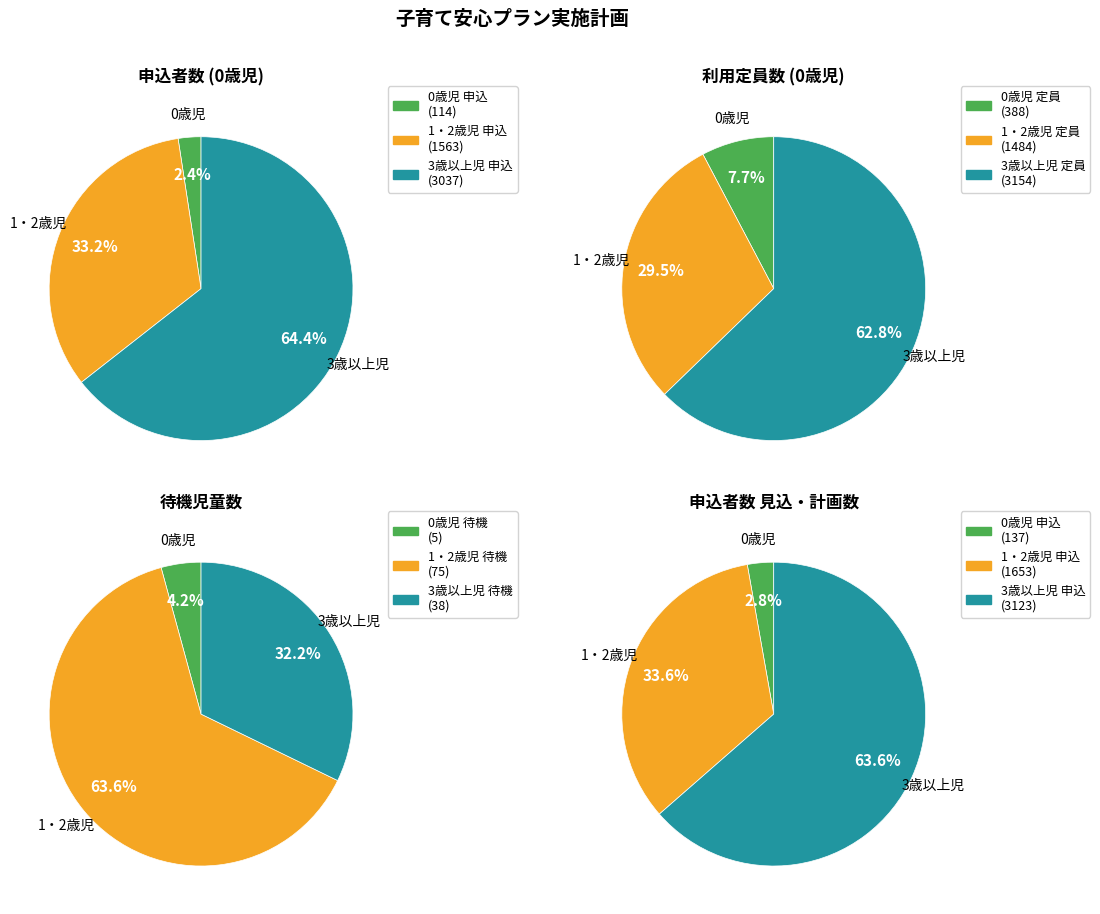

Which category has the biggest portion of the pie?

3歳以上児